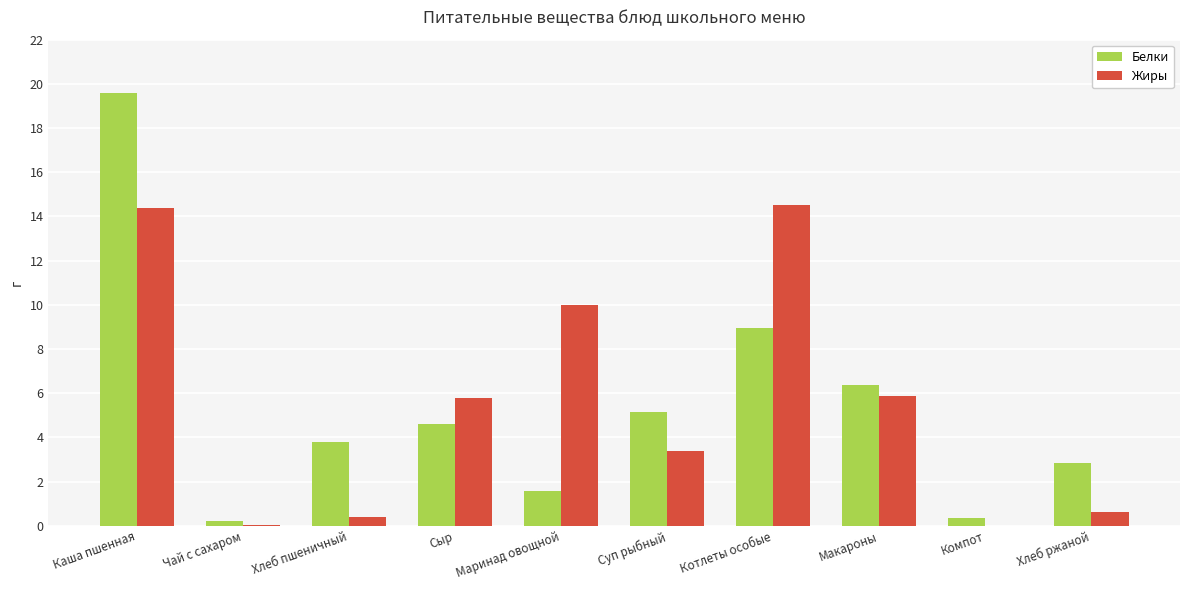

The value of Жиры at Каша пшенная is 3.4. True or false?

False